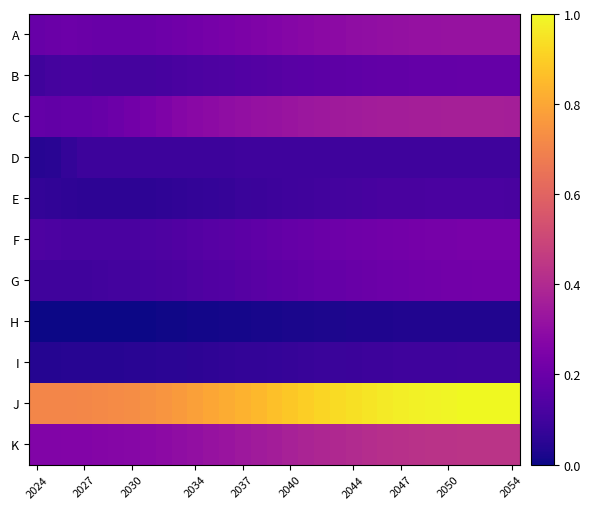

Which series has the widest spread of values?

J